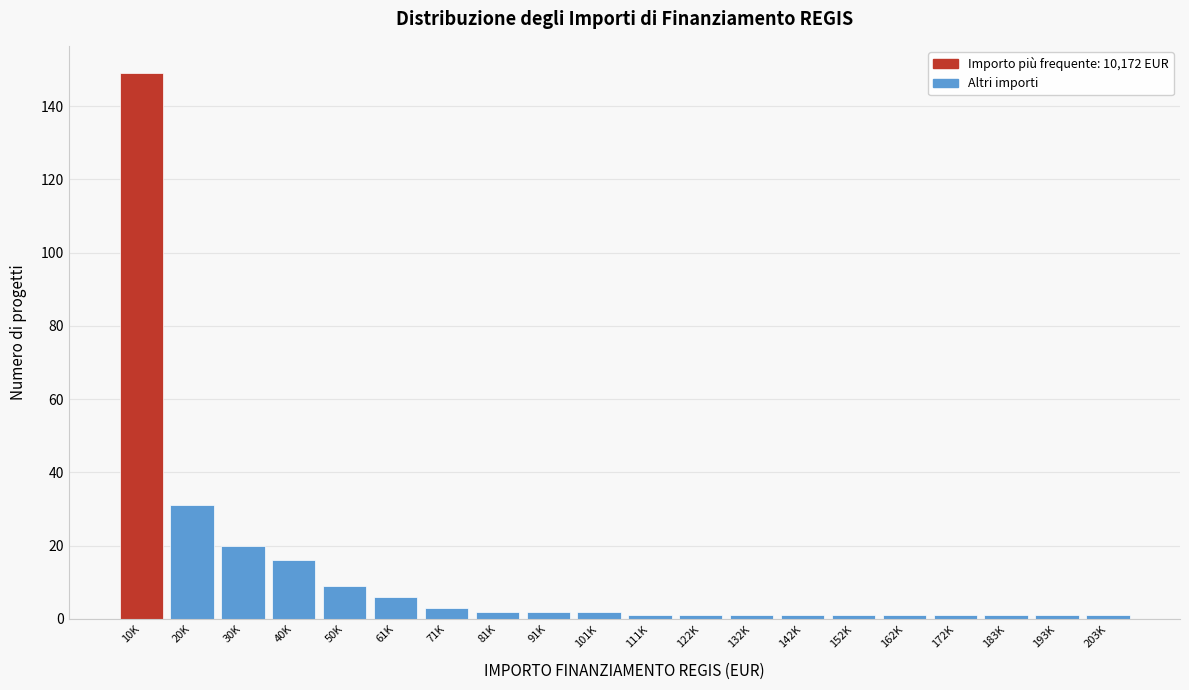

Reading left to right, transcribe all the data shown in this chart.

10K=149	20K=31	30K=20	40K=16	50K=9	61K=6	71K=3	81K=2	91K=2	101K=2	111K=1	122K=1	132K=1	142K=1	152K=1	162K=1	172K=1	183K=1	193K=1	203K=1